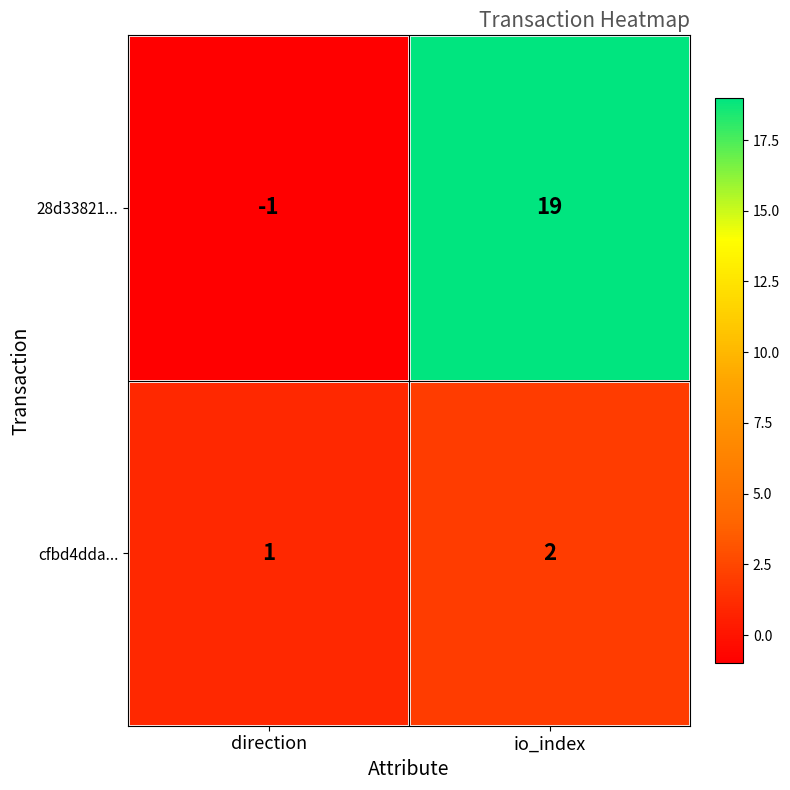

Rank the series by their maximum value, from lowest to highest.

cfbd4dda..., 28d33821...